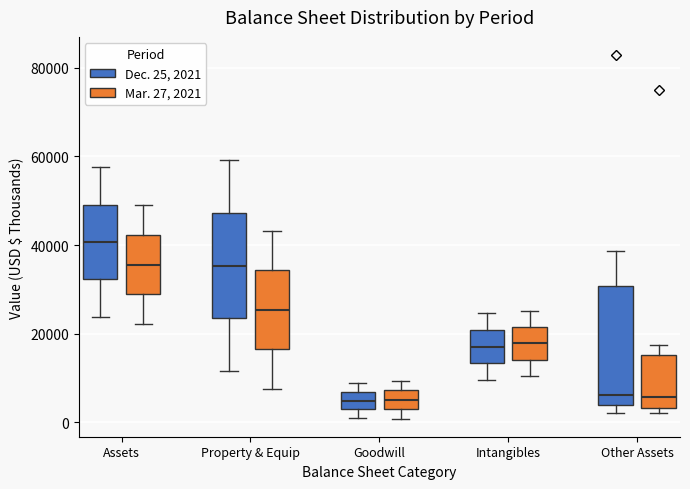

Reading left to right, transcribe this box plot: for each box, give where its median line is, the range the box spans, and where its two whiskers end, as read against the y-axis. The values are not printed on the chart, so give them approximately, as read against the axis.

Assets (Dec. 25, 2021): median 40000, box 32000 to 50000, whiskers 24000 to 58000
Assets (Mar. 27, 2021): median 36000, box 28000 to 42000, whiskers 22000 to 48000
Property & Equip (Dec. 25, 2021): median 36000, box 24000 to 48000, whiskers 12000 to 60000
Property & Equip (Mar. 27, 2021): median 26000, box 16000 to 34000, whiskers 8000 to 44000
Goodwill (Dec. 25, 2021): median 4000, box 2000 to 6000, whiskers 0 to 8000
Goodwill (Mar. 27, 2021): median 6000, box 2000 to 8000, whiskers 0 to 10000
Intangibles (Dec. 25, 2021): median 18000, box 14000 to 20000, whiskers 10000 to 24000
Intangibles (Mar. 27, 2021): median 18000, box 14000 to 22000, whiskers 10000 to 26000
Other Assets (Dec. 25, 2021): median 6000, box 4000 to 30000, whiskers 2000 to 38000
Other Assets (Mar. 27, 2021): median 6000, box 4000 to 16000, whiskers 2000 to 18000